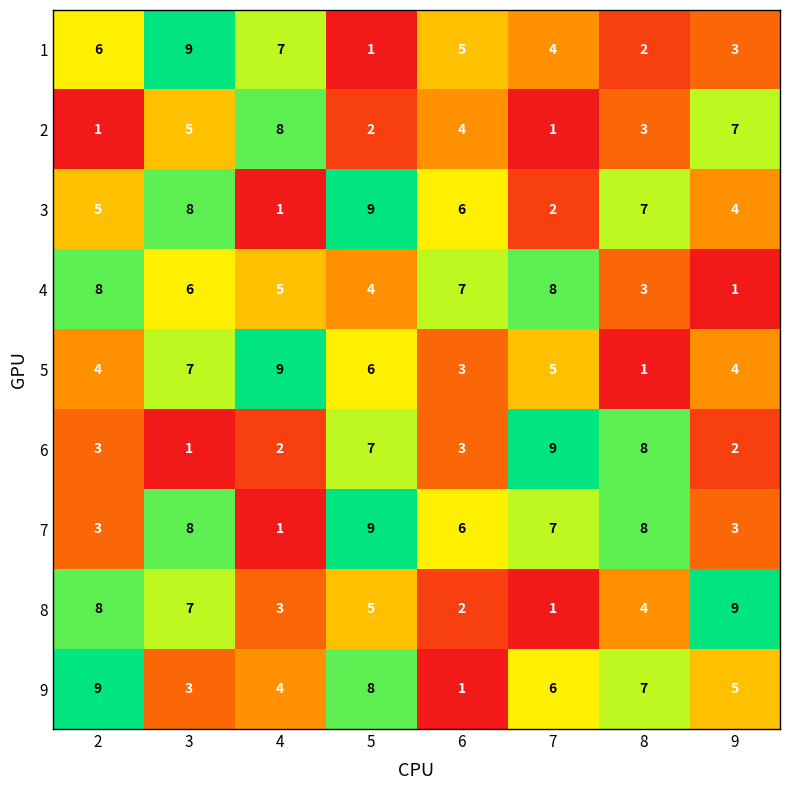

List the labels in order of 3 value, largest first.

5, 3, 8, 6, 2, 9, 7, 4